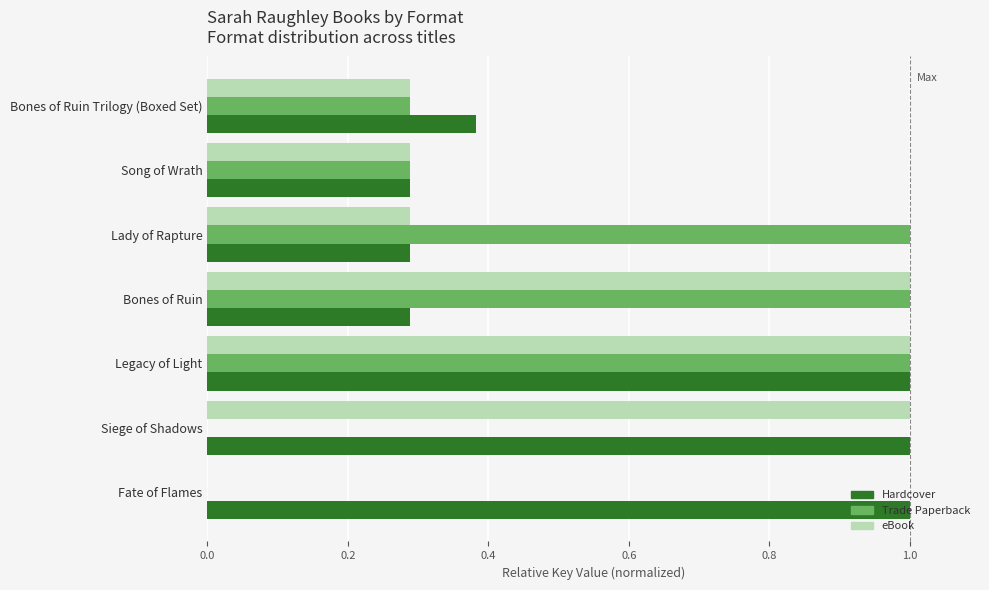

The value of Hardcover at Fate of Flames is 1.3. True or false?

False